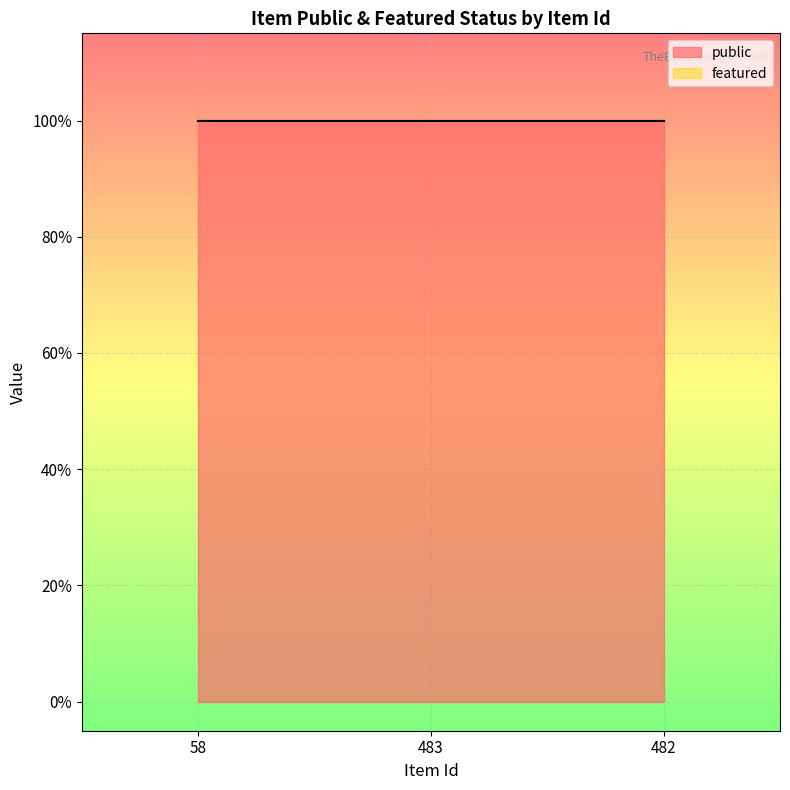

How many distinct data groups are displayed?

2